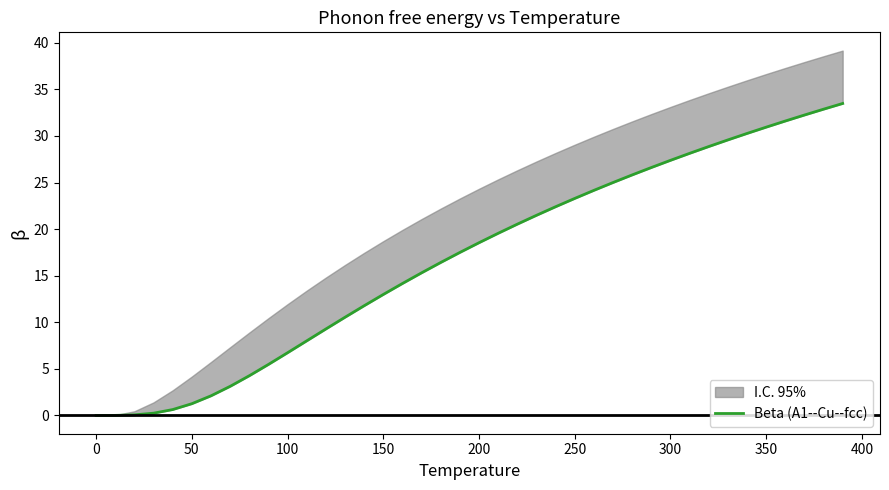

What is the maximum value shown in the chart?

33.5